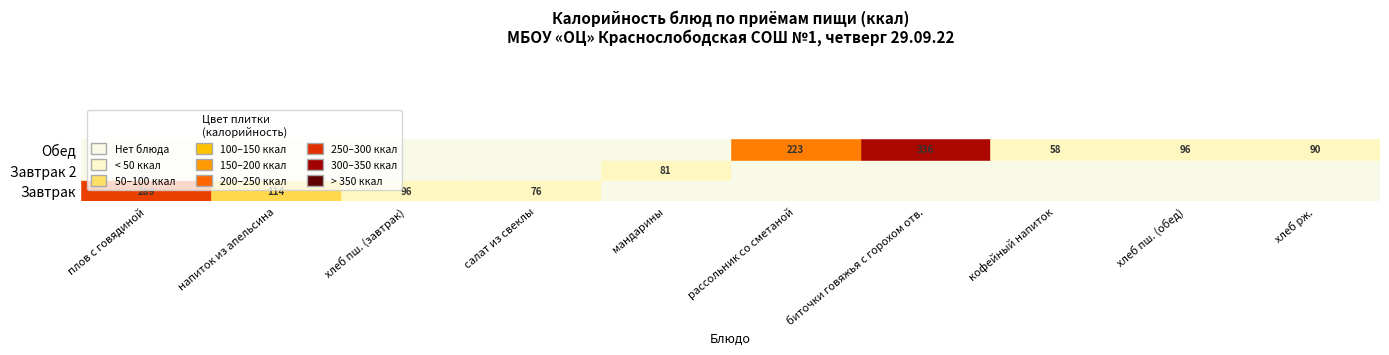

List the series in order of their peak value, highest first.

Обед, Завтрак, Завтрак 2